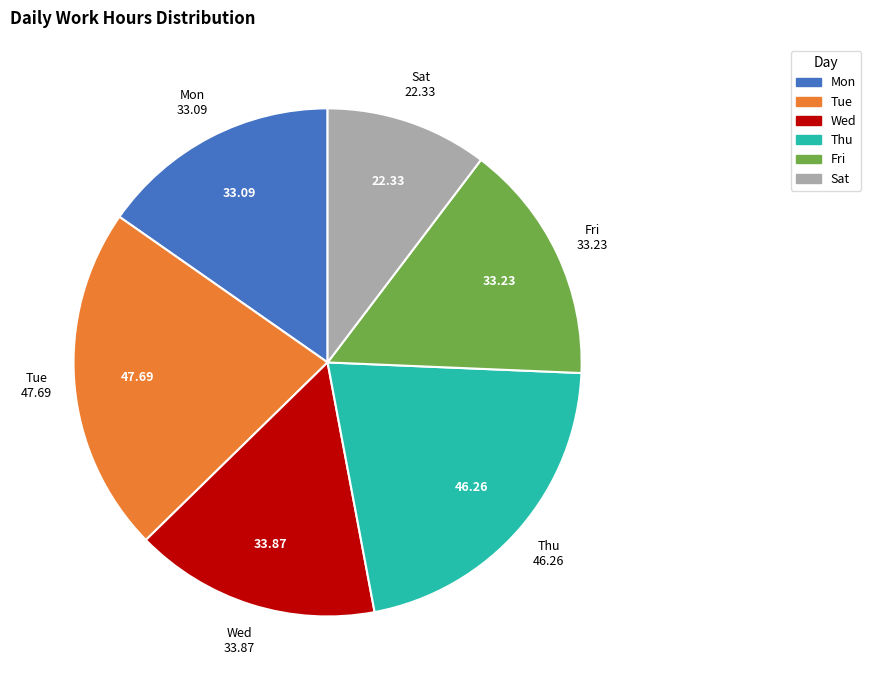

Is there a majority slice in this chart?

No